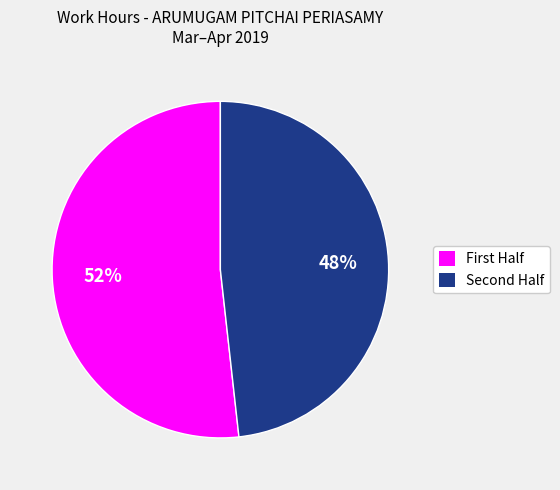

Rank the categories by value from highest to lowest.

First Half, Second Half